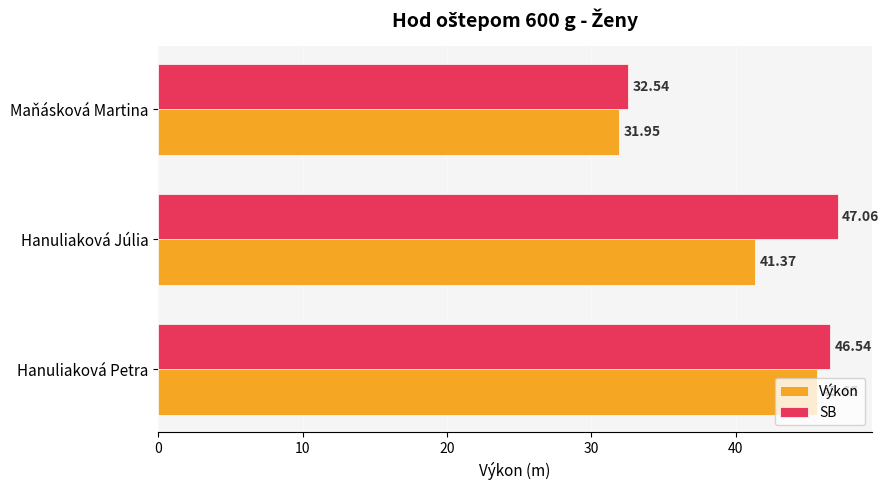

List the labels in order of Výkon value, smallest first.

Maňásková Martina, Hanuliaková Júlia, Hanuliaková Petra